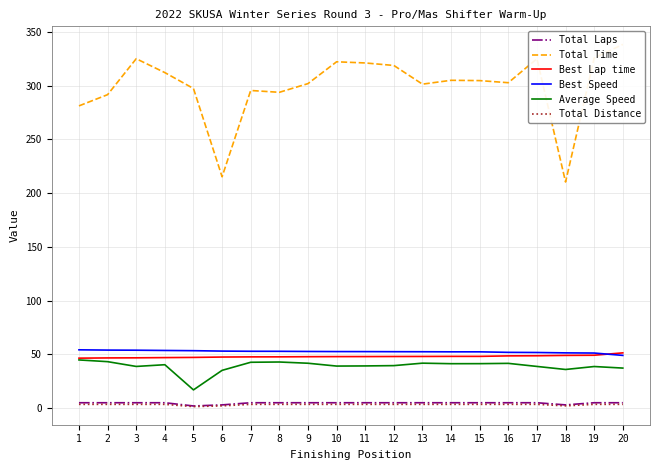

What is the maximum value shown in the chart?

338.3